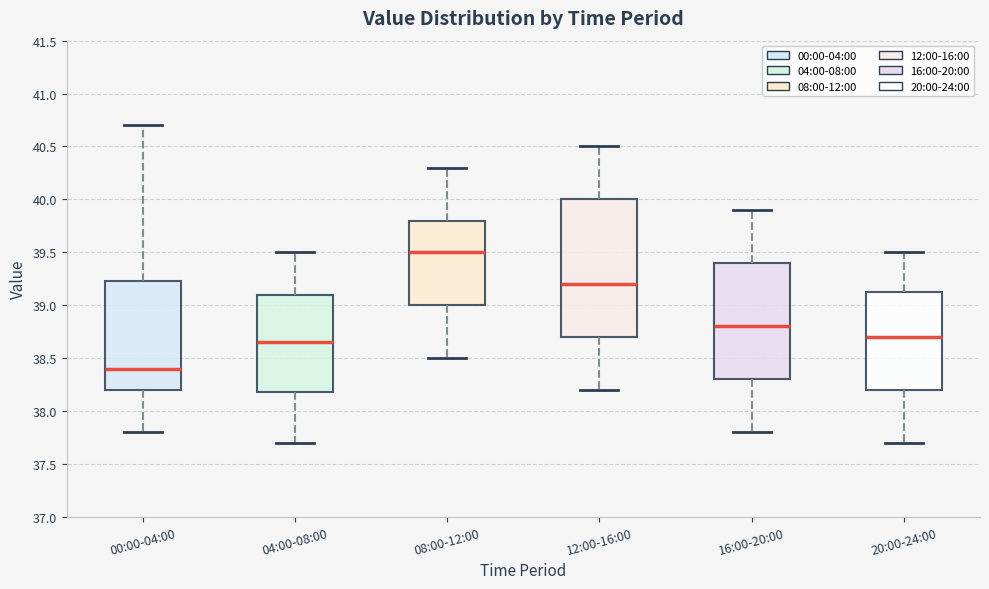

Comparing the boxes themselves (not the whiskers), which one is the tallest?

12:00-16:00